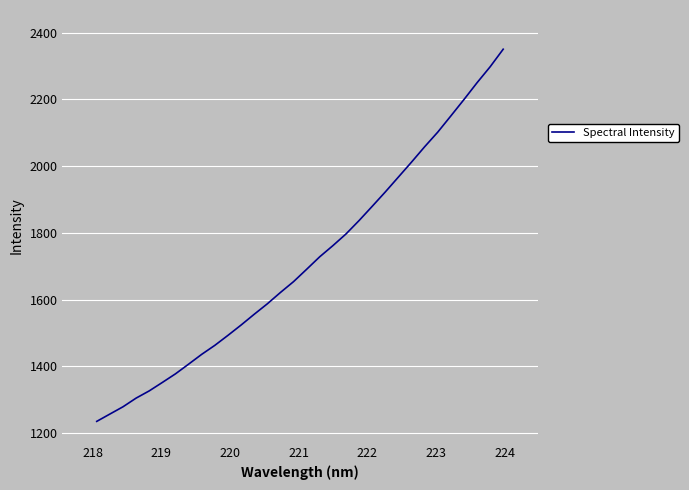

What is the difference between the maximum and minimum values?

1115.5